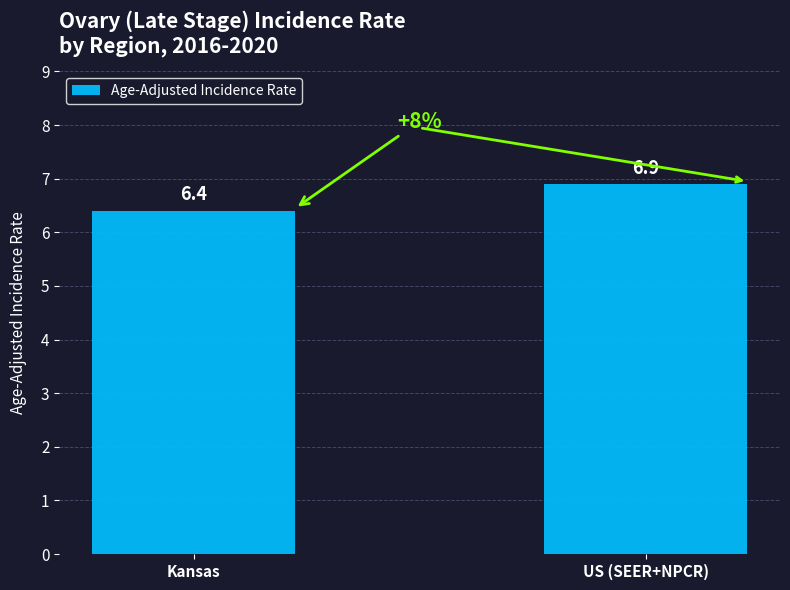

Which label corresponds to the largest value in the chart?

US (SEER+NPCR)